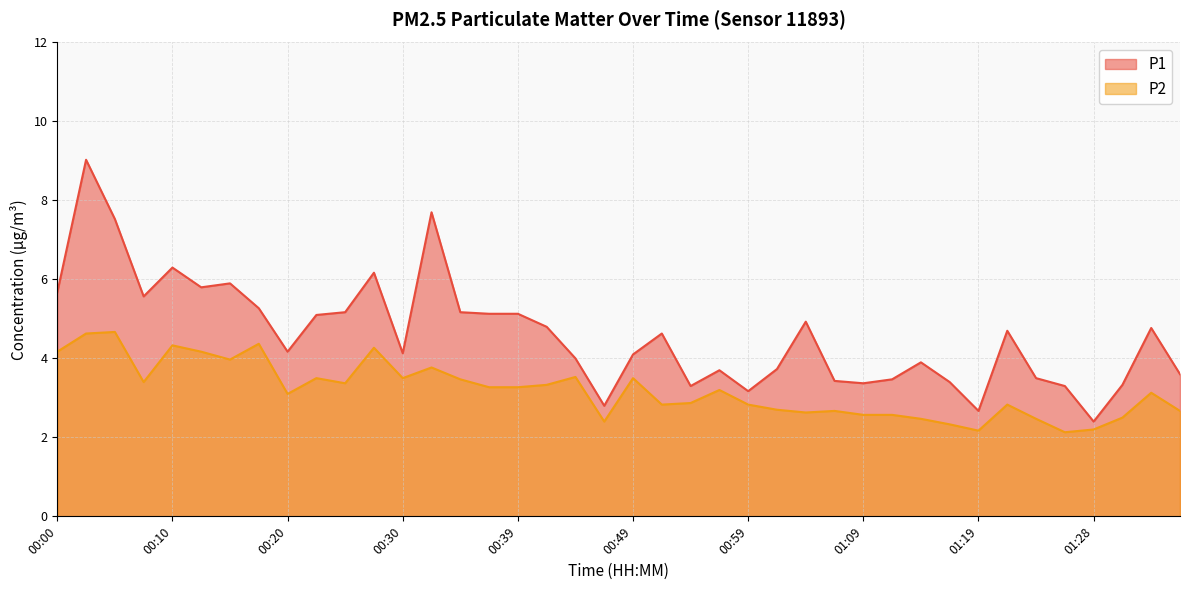

Reading left to right, extract all data points from this chart.

P1: 5.7	9.0	7.5	5.6	6.3	5.8	5.9	5.3	4.2	5.1	5.2	6.2	4.1	7.7	5.2	5.1	5.1	4.8	4.0	2.8	4.1	4.6	3.3	3.7	3.2	3.7	4.9	3.4	3.4	3.5	3.9	3.4	2.7	4.7	3.5	3.3	2.4	3.3	4.8	3.6
P2: 4.2	4.6	4.7	3.4	4.3	4.2	4.0	4.4	3.1	3.5	3.4	4.3	3.5	3.8	3.5	3.3	3.3	3.3	3.5	2.4	3.5	2.8	2.9	3.2	2.8	2.7	2.6	2.7	2.6	2.6	2.5	2.3	2.2	2.8	2.5	2.1	2.2	2.5	3.1	2.7